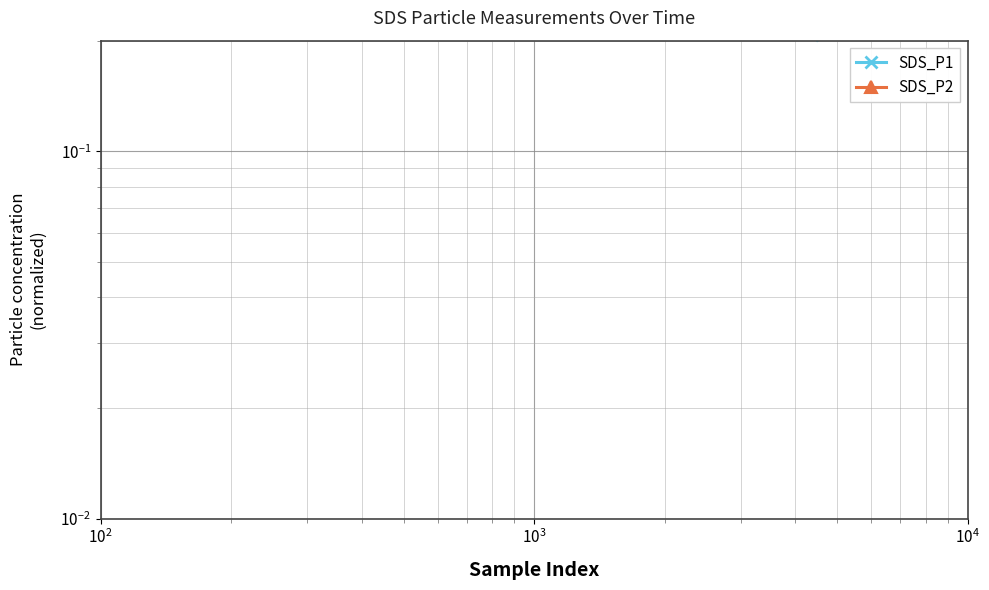

What are all the series names shown in the legend?

SDS_P1, SDS_P2